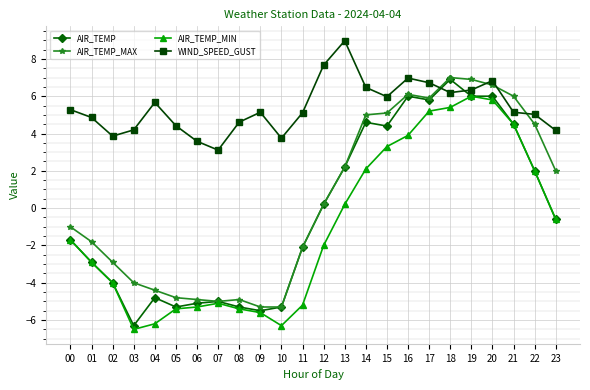

How many lines are shown in the chart?

4